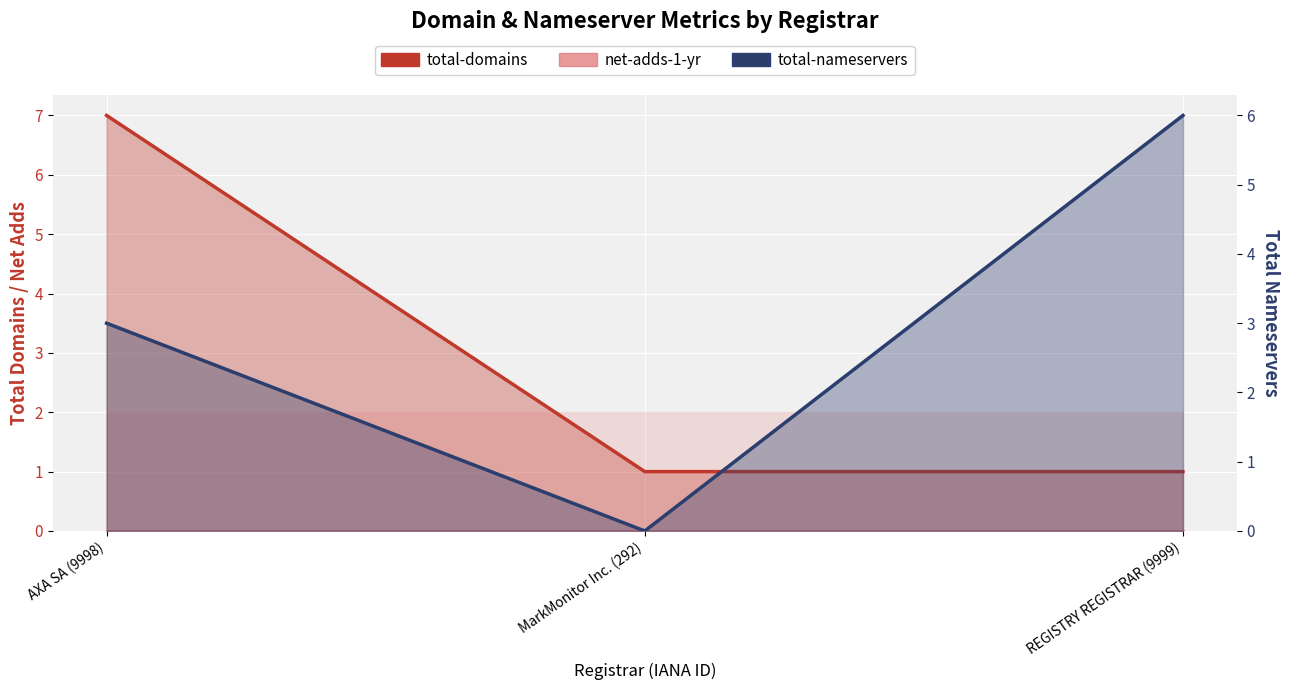

Which series changed the most between AXA SA (9998) and MarkMonitor Inc. (292)?

total-domains